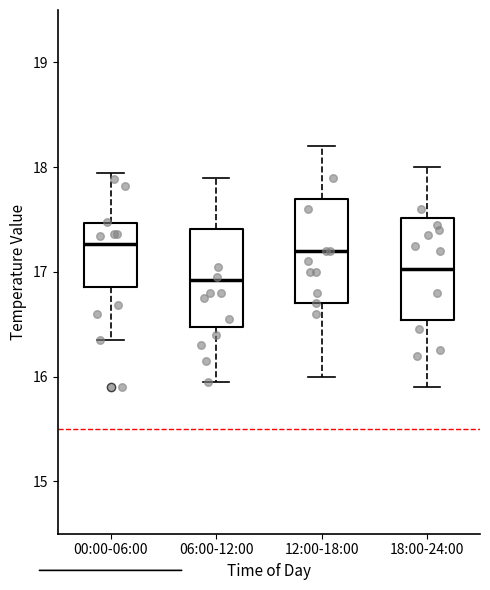

Reading left to right, read every box against the y-axis: the position of its median line, the range the box covers, and the ends of its whiskers. The values are not printed on the chart, so give them approximately, as read against the axis.

00:00-06:00: median 17.3, box 16.9 to 17.5, whiskers 16.4 to 17.9
06:00-12:00: median 16.9, box 16.5 to 17.4, whiskers 16.0 to 17.9
12:00-18:00: median 17.2, box 16.7 to 17.7, whiskers 16.0 to 18.2
18:00-24:00: median 17.0, box 16.5 to 17.5, whiskers 15.9 to 18.0